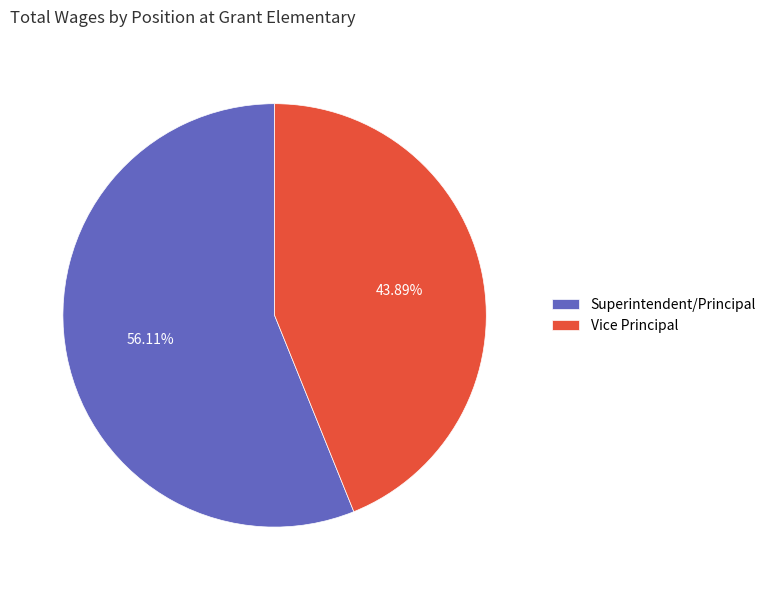

To the nearest percent, what is the difference between the Superintendent/Principal and Vice Principal slice percentages?

12%